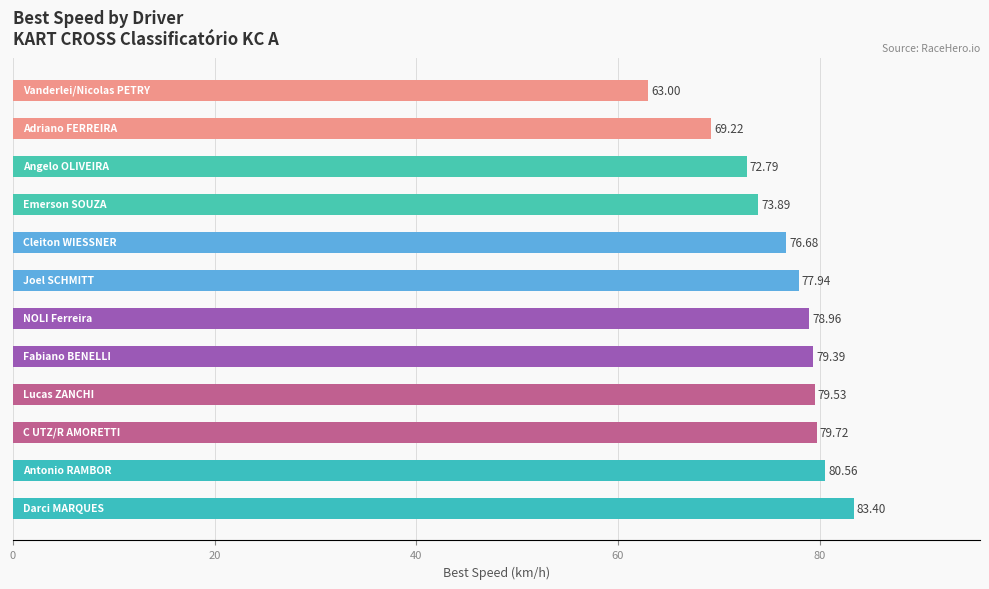

What is the sum of all values?

915.1